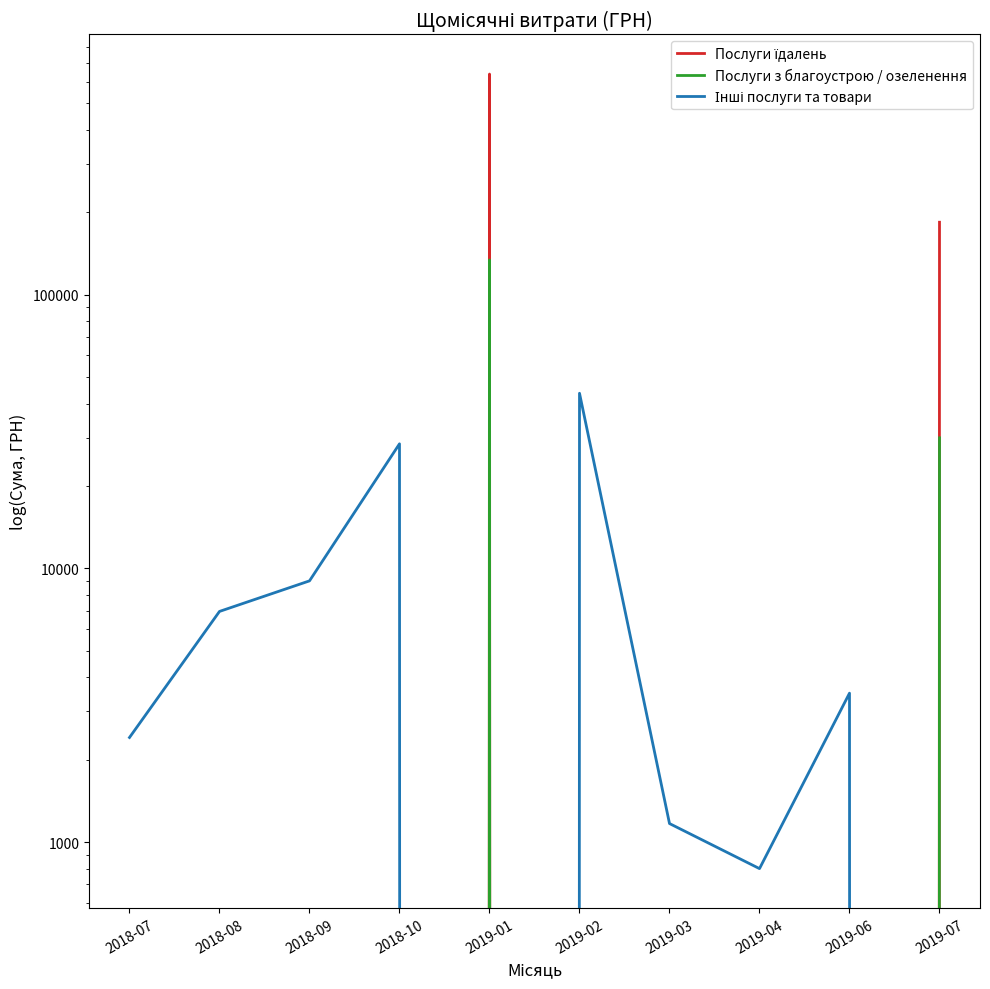

Rank the categories by Послуги з благоустрою / озеленення value from highest to lowest.

2019-01, 2019-07, 2018-07, 2018-08, 2018-09, 2018-10, 2019-02, 2019-03, 2019-04, 2019-06